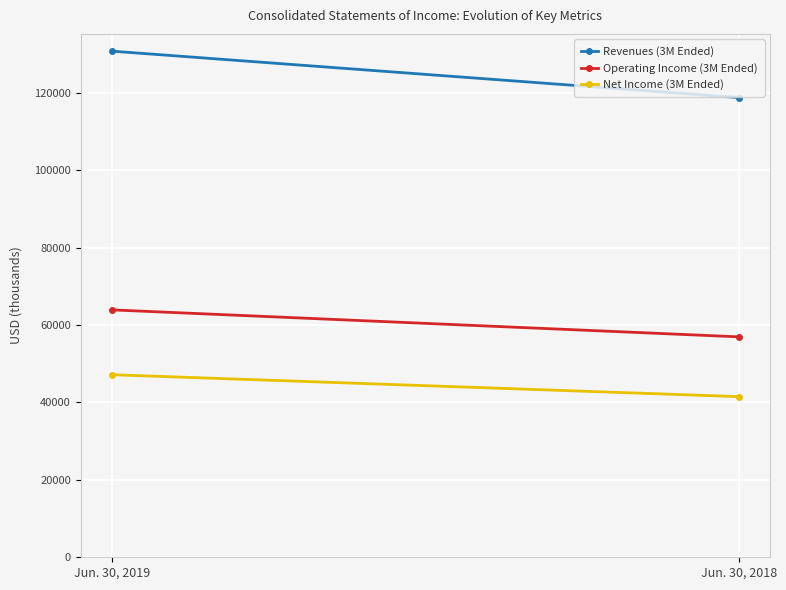

Reading left to right, transcribe all the data shown in this chart.

Revenues (3M Ended): 130751	118760
Operating Income (3M Ended): 63914	56946
Net Income (3M Ended): 47159	41499